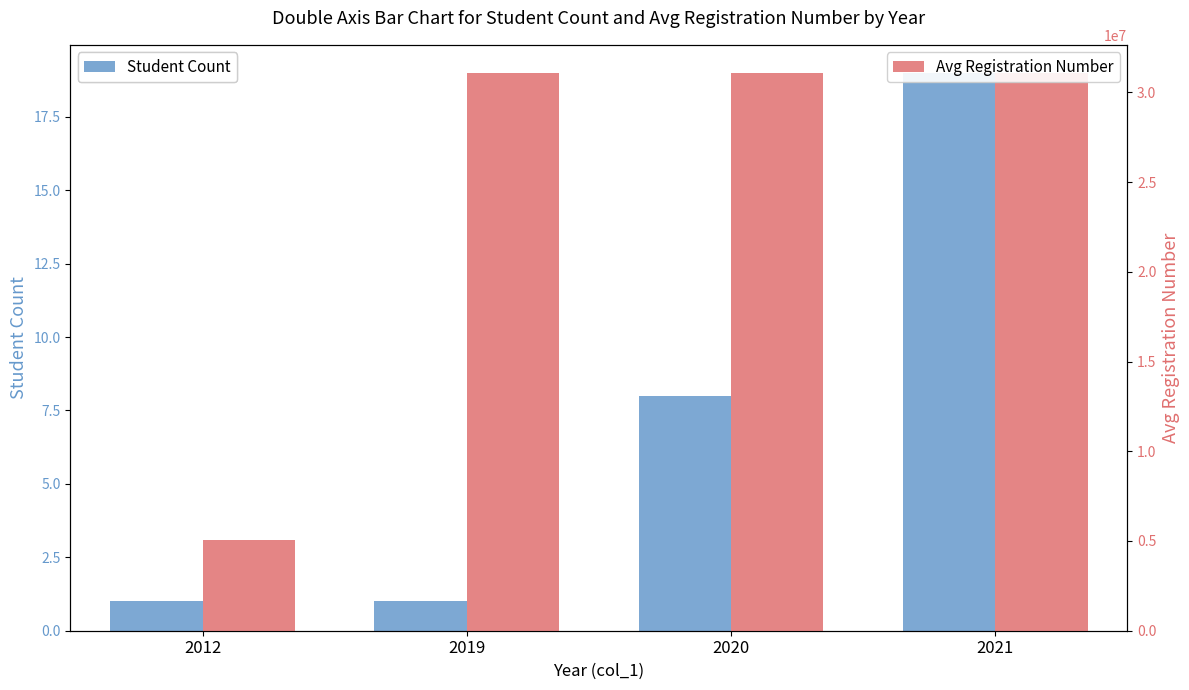

What is the average value of the Student Count series?

7